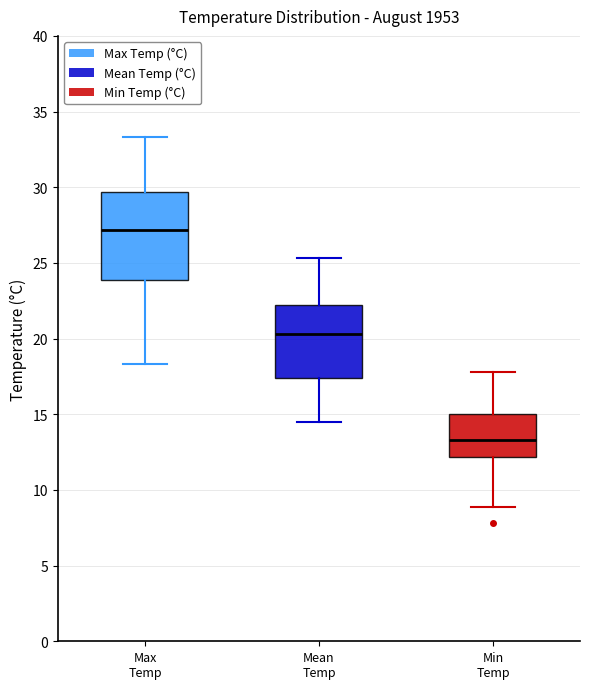

Where does the lower whisker of the box for Max Temp end on the y-axis? The values are not printed on the chart, so give them approximately, as read against the axis.

18.5